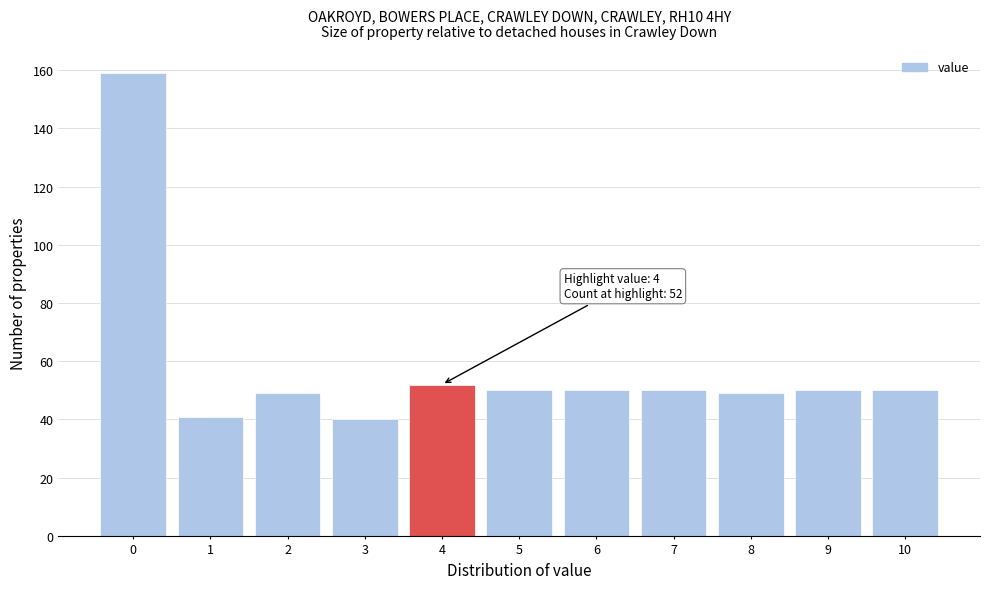

Reading left to right, transcribe all the data shown in this chart.

0=159	1=41	2=49	3=40	4=52	5=50	6=50	7=50	8=49	9=50	10=50